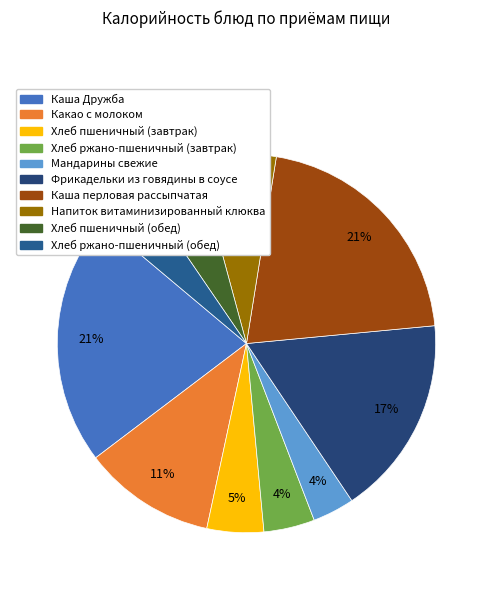

Is it true that Напиток витаминизированный клюква is 7% of the pie?

True